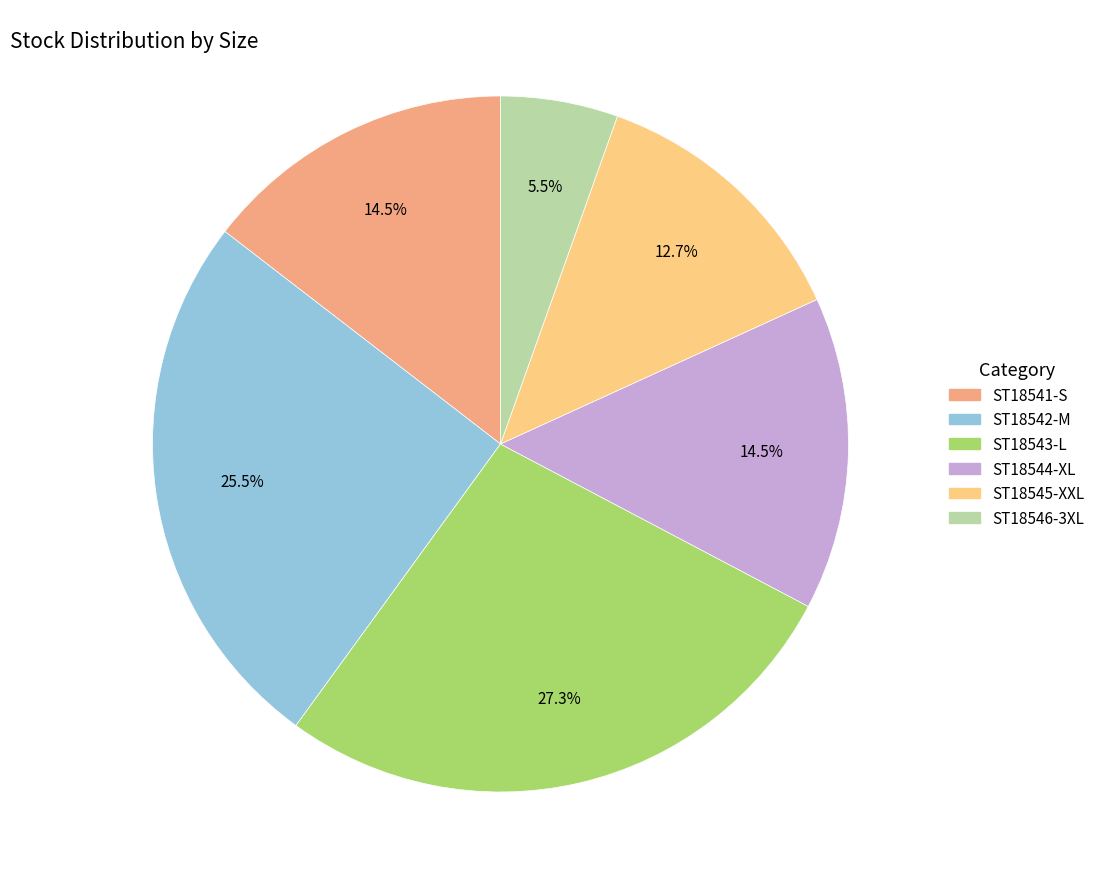

Does any single category account for the majority?

No